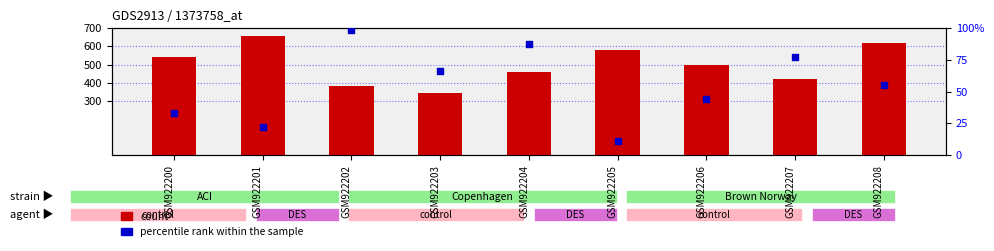

Which series has the largest total across all categories?

count